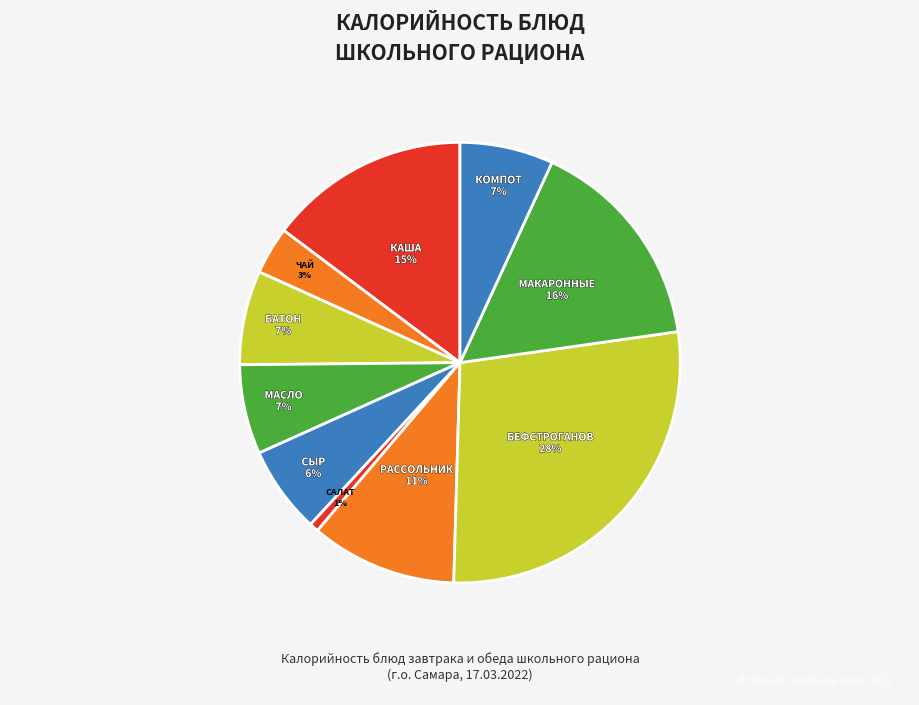

How many segments does this pie chart have?

10